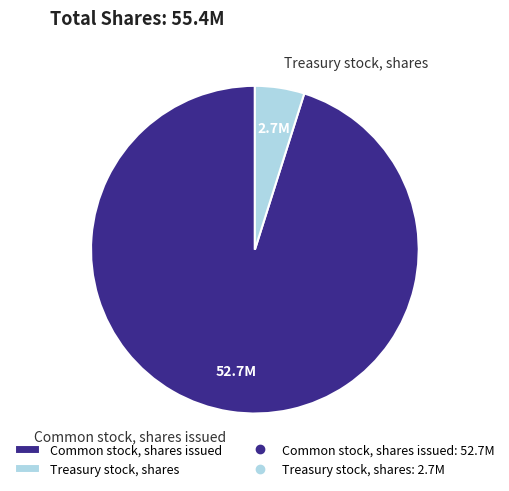

Combined, do Common stock, shares issued and Treasury stock, shares account for over 50%?

Yes